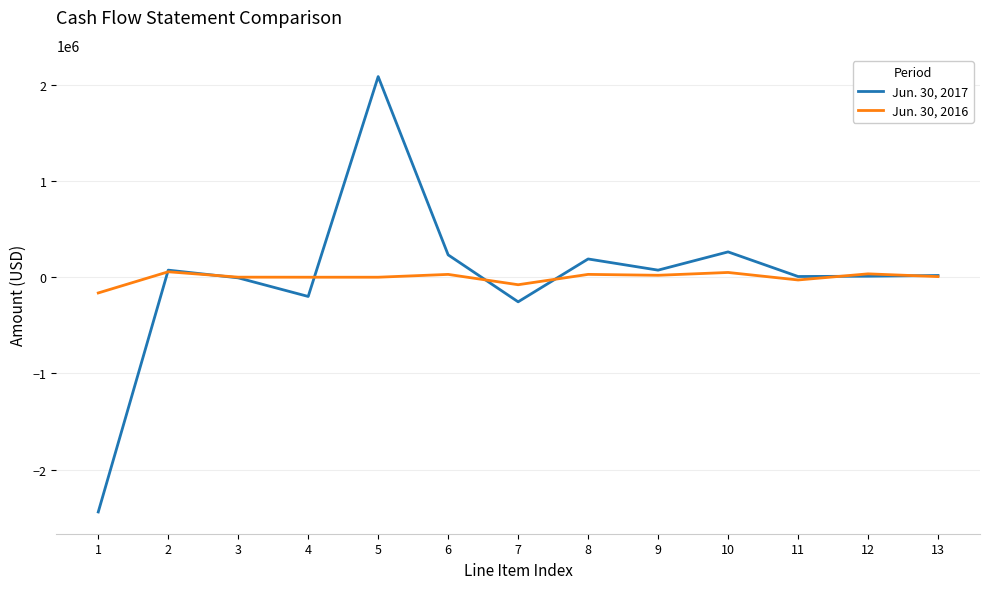

List the series in order of their peak value, lowest first.

Jun. 30, 2016, Jun. 30, 2017